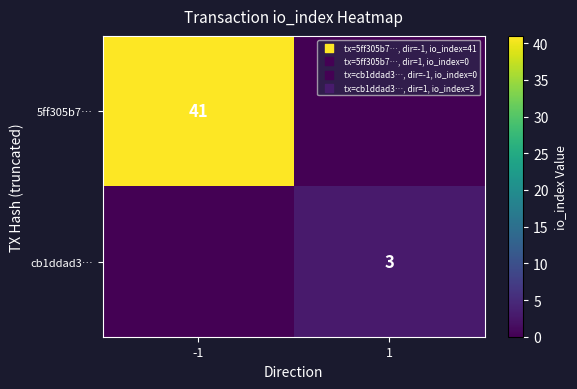

The cb1ddad3… series shows 3 at 1. True or false?

True